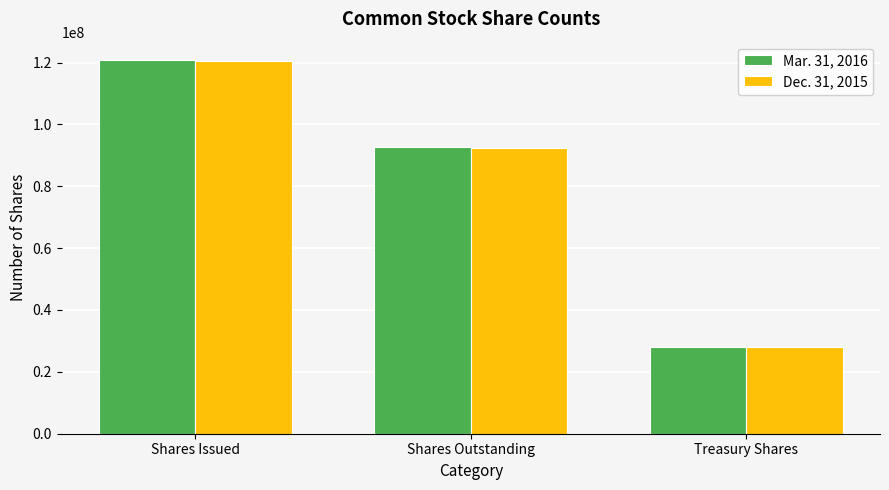

Which series has the widest spread of values?

Mar. 31, 2016